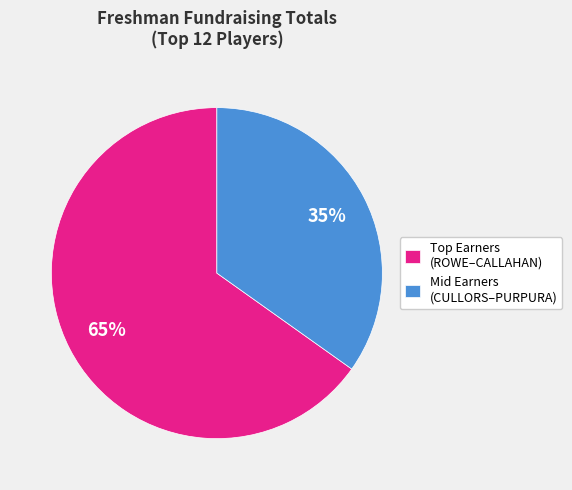

What percentage is the Mid Earners (CULLORS–PURPURA) slice, to the nearest percent?

35%